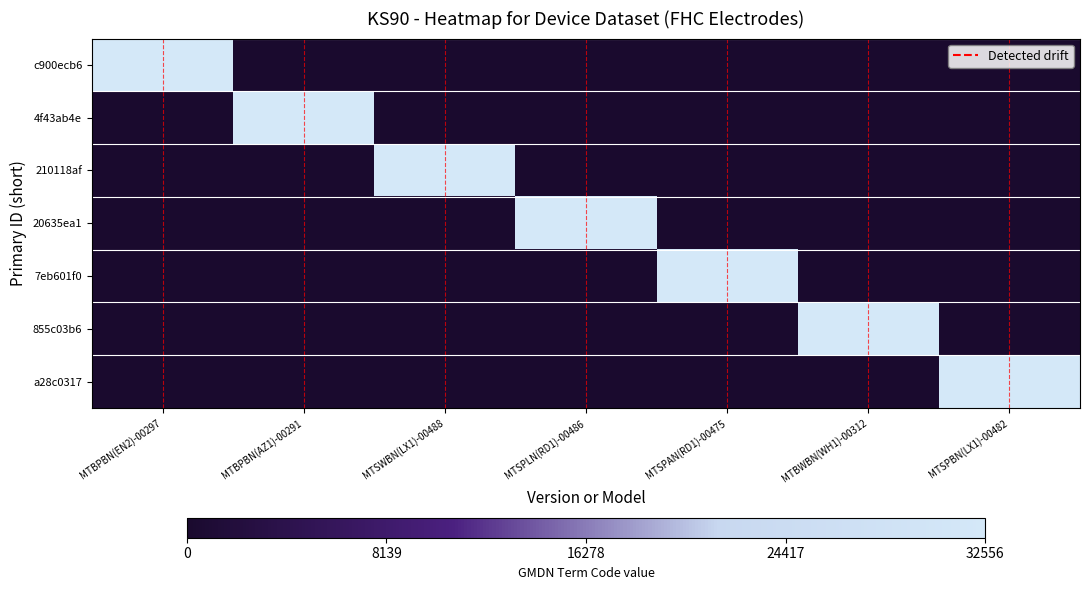

At which category is the sum across all series the highest?

MTBPBN(EN2)-00297